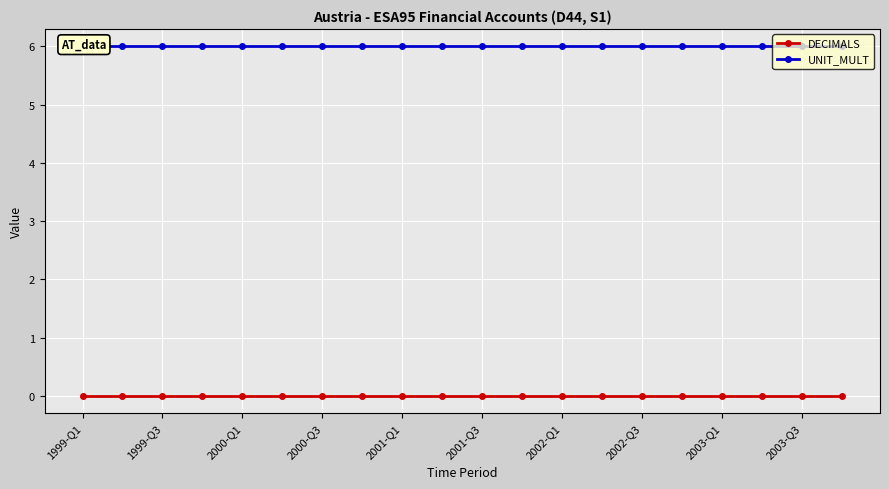

Is it true that UNIT_MULT equals 11 at 1999-Q3?

False